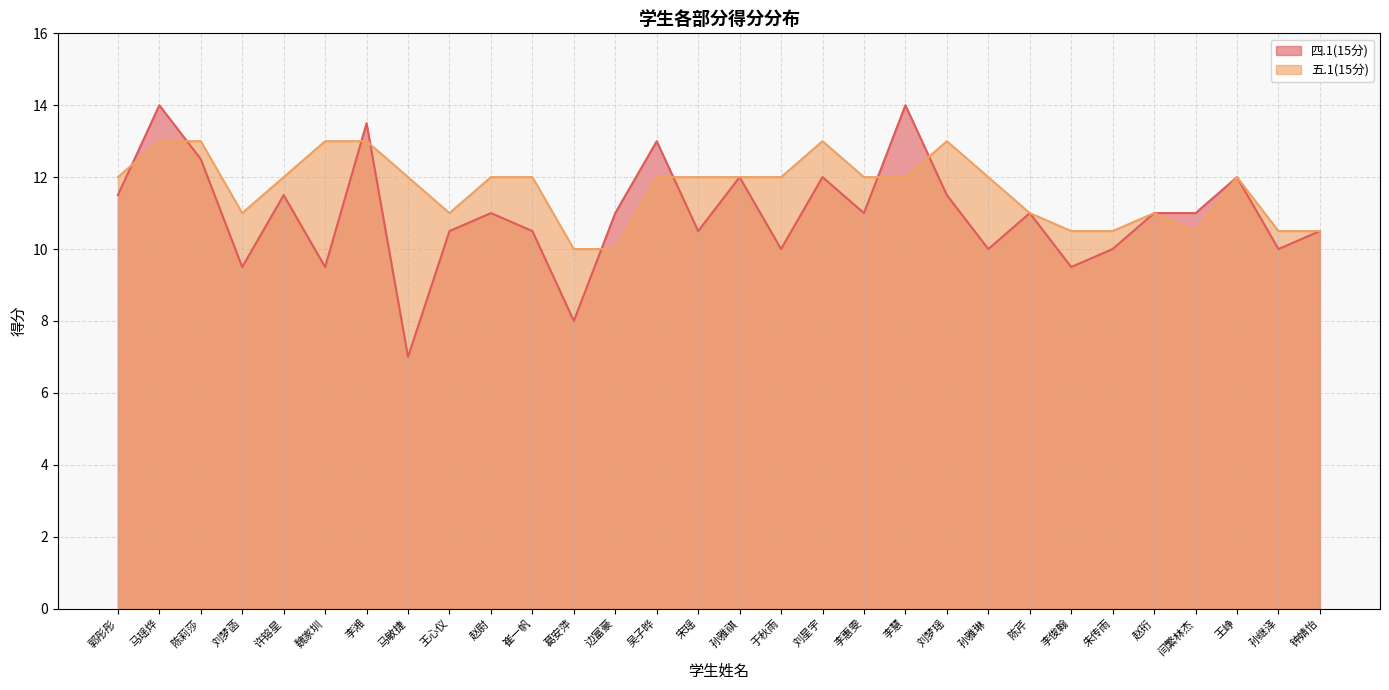

Does the chart have visible grid lines?

Yes